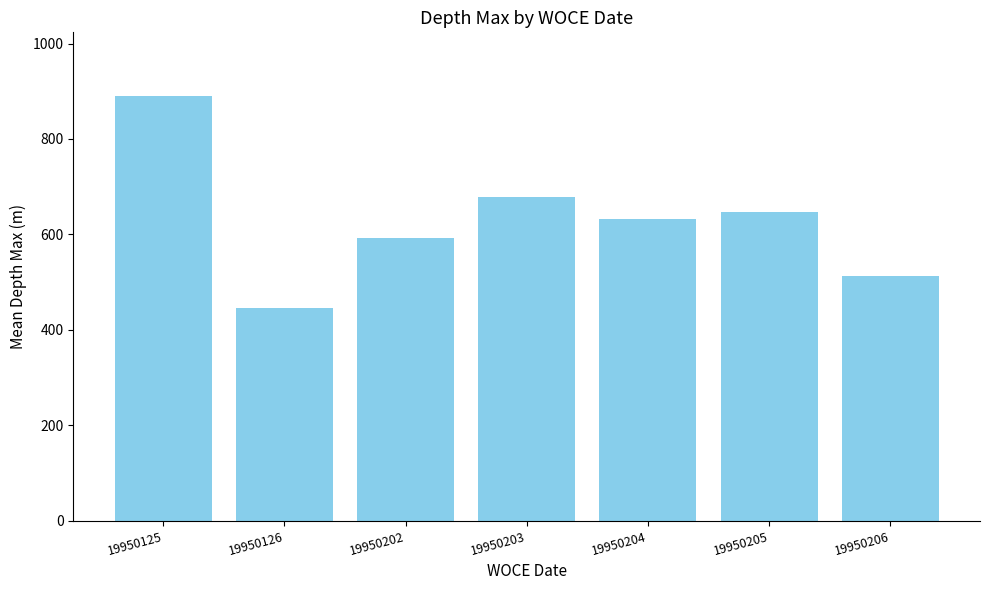

What is the difference between the maximum and second lowest values?

376.8